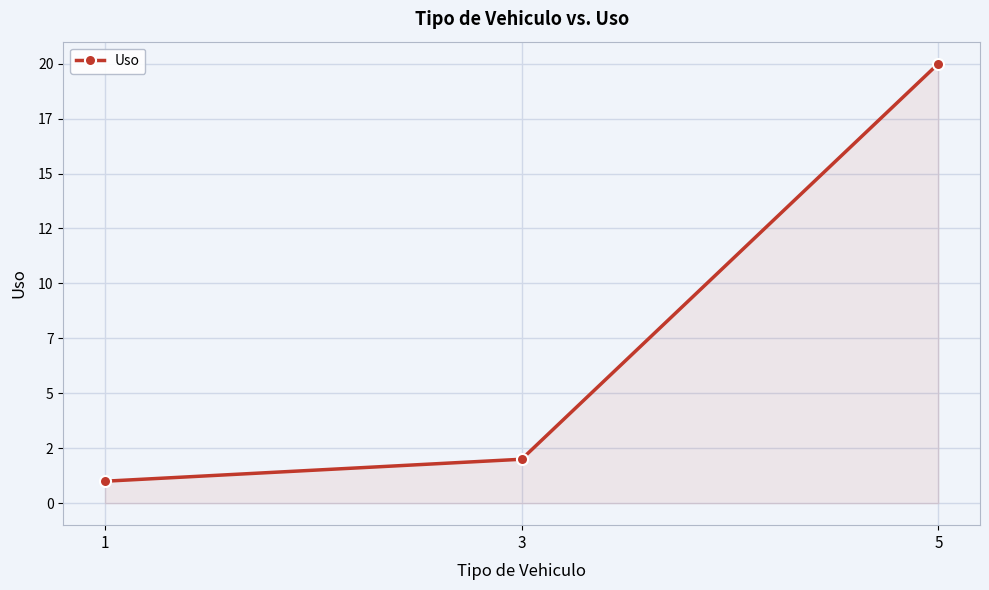

What is the ratio of the value at 3 to the value at 1?

2.0